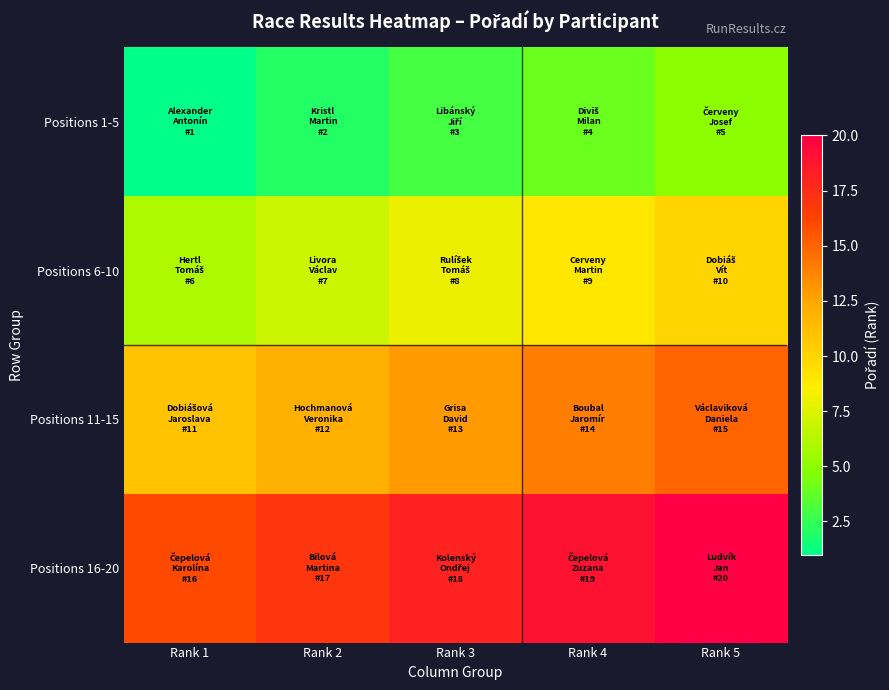

Reading left to right, list all the values displayed in this chart.

Positions 1-5: Rank 1=1	Rank 2=2	Rank 3=3	Rank 4=4	Rank 5=5
Positions 6-10: Rank 1=6	Rank 2=7	Rank 3=8	Rank 4=9	Rank 5=10
Positions 11-15: Rank 1=11	Rank 2=12	Rank 3=13	Rank 4=14	Rank 5=15
Positions 16-20: Rank 1=16	Rank 2=17	Rank 3=18	Rank 4=19	Rank 5=20